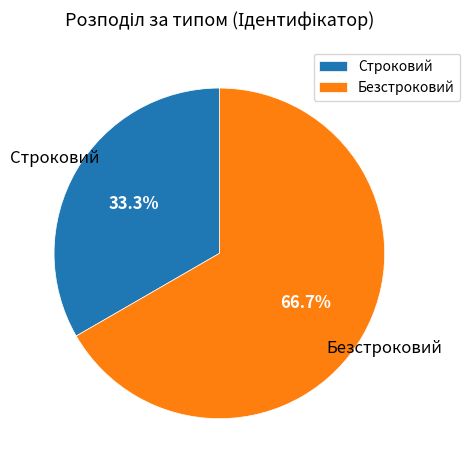

Do Безстроковий and Строковий together represent more than half of the pie?

Yes